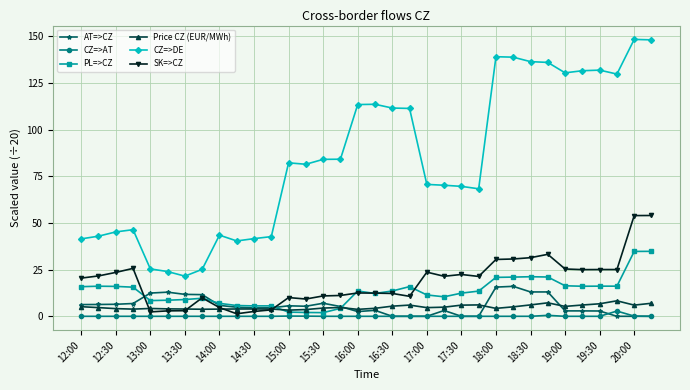

True or false: AT=>CZ has more than 0 points higher than both neighbors.

True